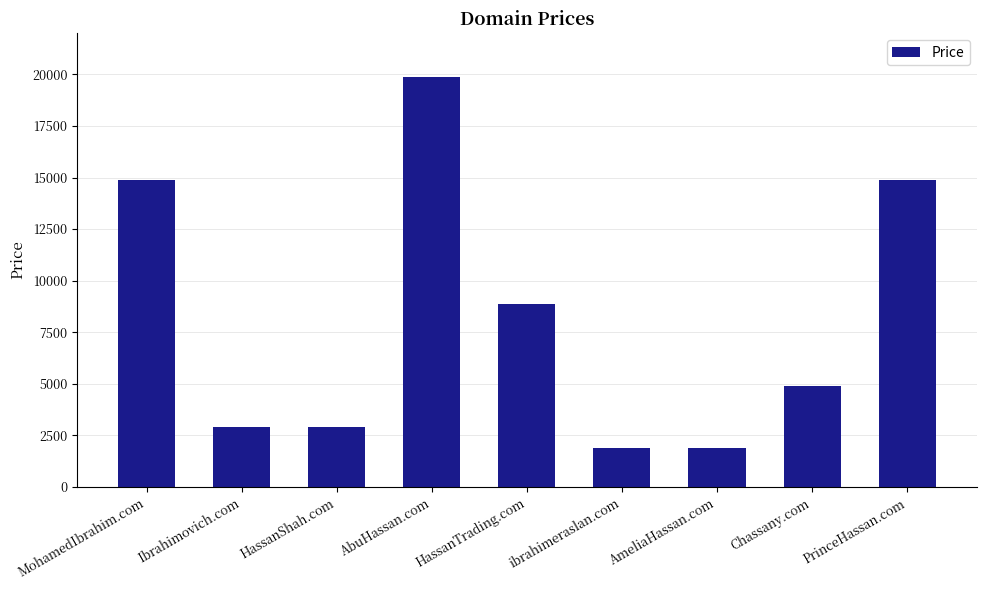

What is the difference between the values at HassanShah.com and HassanTrading.com?

6000